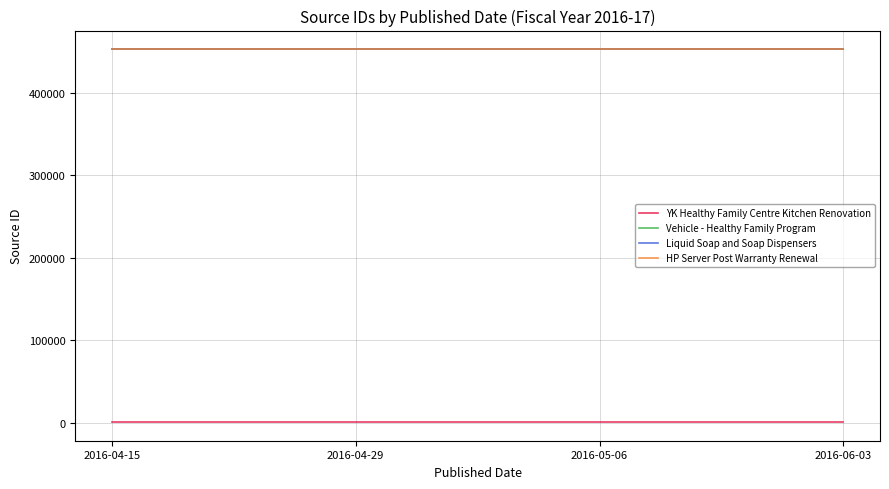

What is the lowest value of the YK Healthy Family Centre Kitchen Renovation series?

660